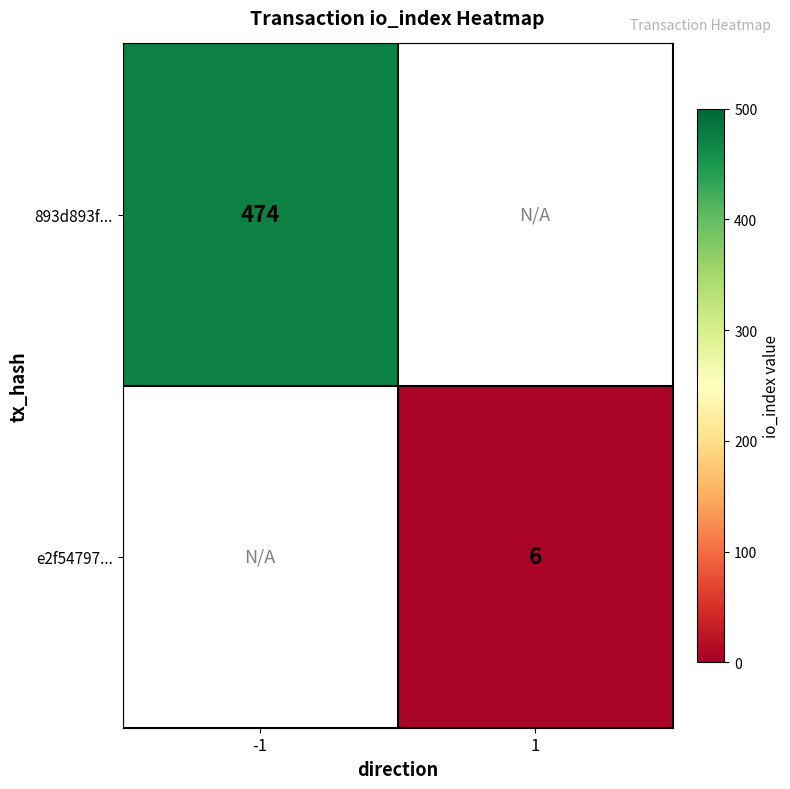

True or false: e2f54797... has a value of 6 at 1.

True